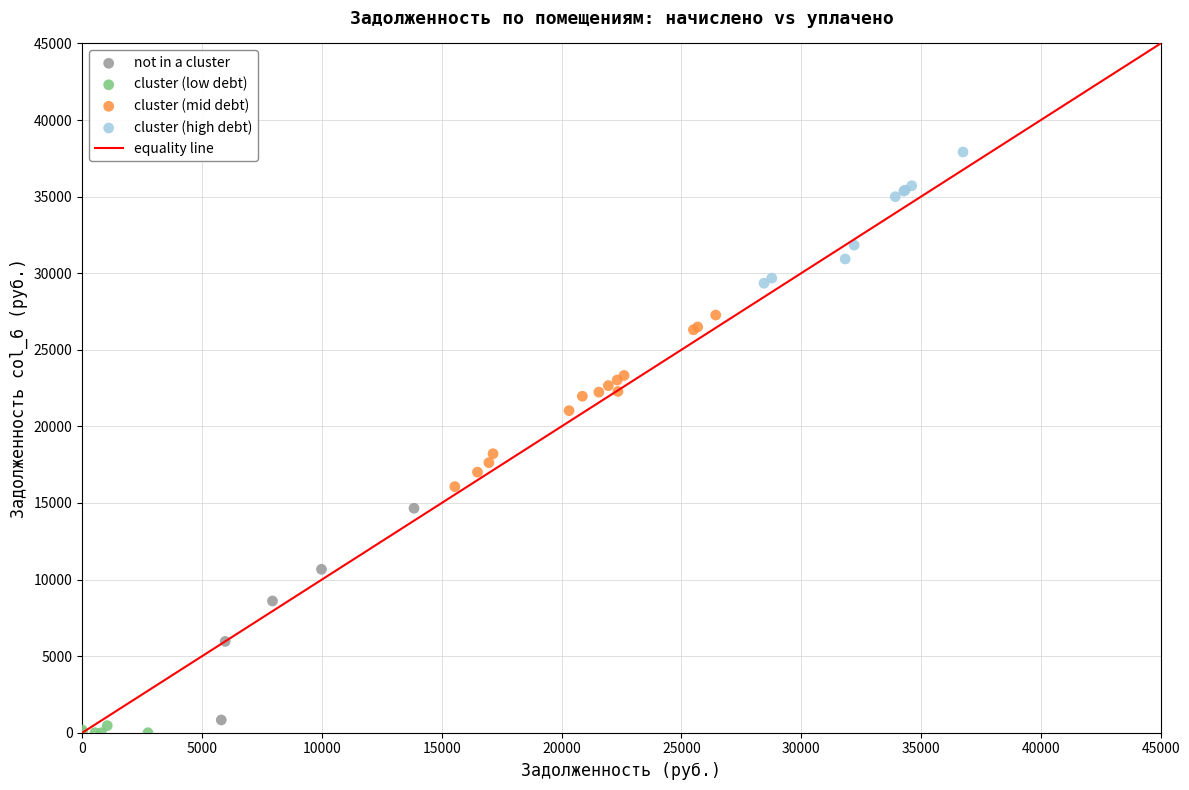

Which series contains the highest Y value?

cluster (high debt)